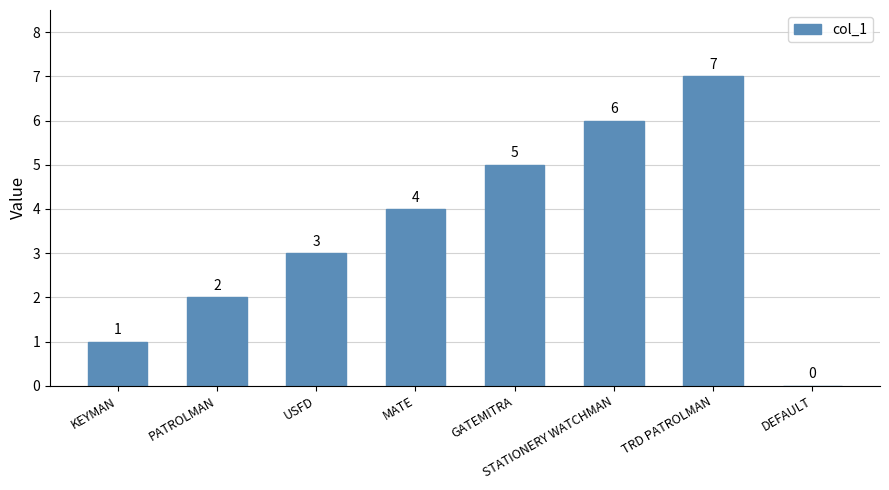

Is it true that the value at PATROLMAN is 2?

True